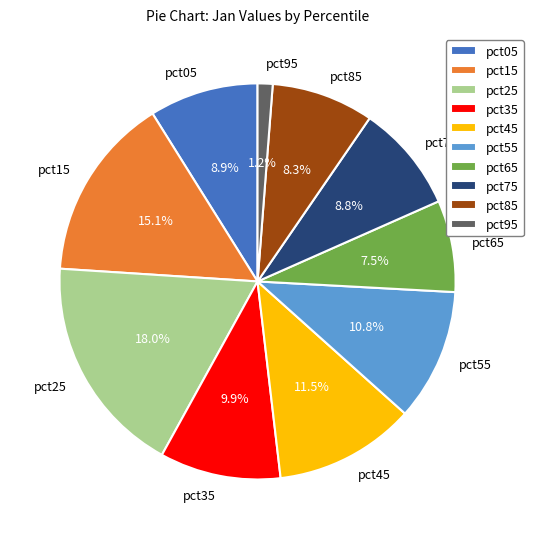

Does any single category account for the majority?

No